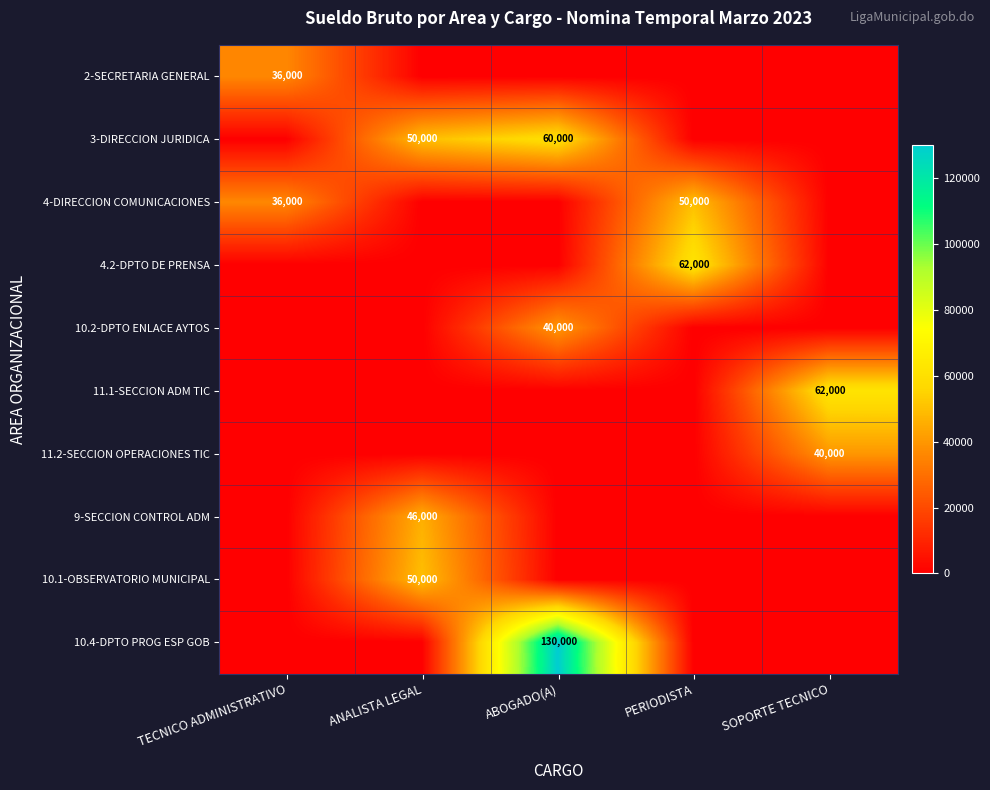

Is it true that 9-SECCION CONTROL ADM equals 46000 at ANALISTA LEGAL?

True